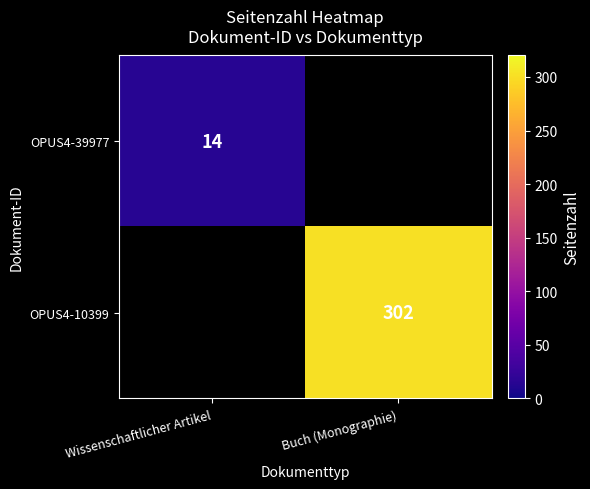

At how many categories does at least one series exceed 224?

1